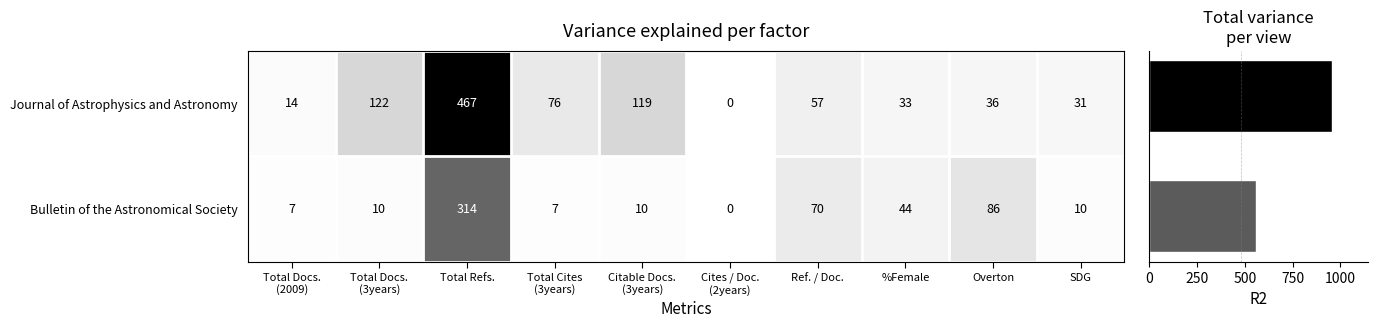

Reading left to right, what are all the values shown in this chart?

Journal of Astrophysics and Astronomy: 14	122	467	76	119	0	57	33	36	31
Bulletin of the Astronomical Society: 7	10	314	7	10	0	70	44	86	10